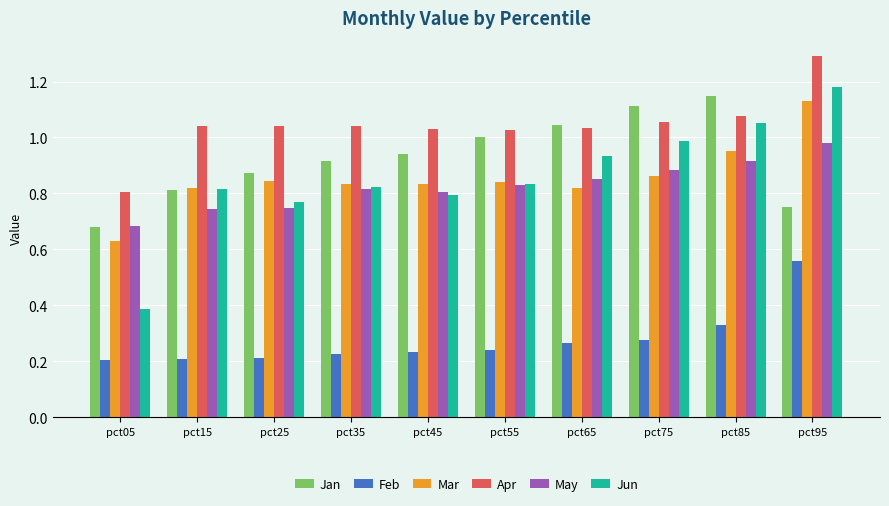

How many categories are shown in the chart?

10